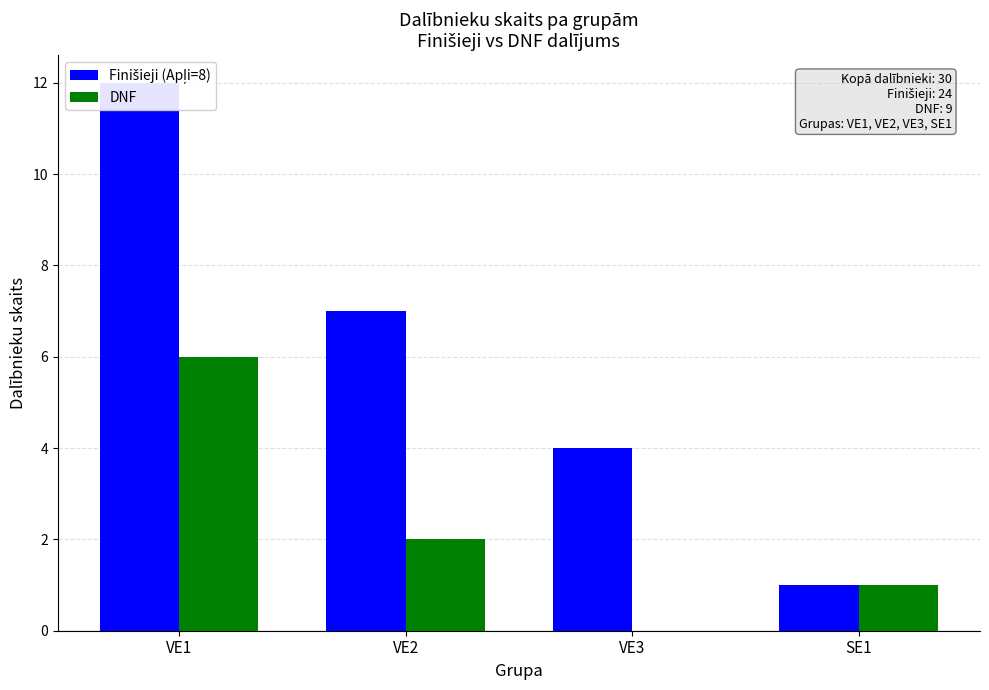

Does the chart contain any negative values?

No